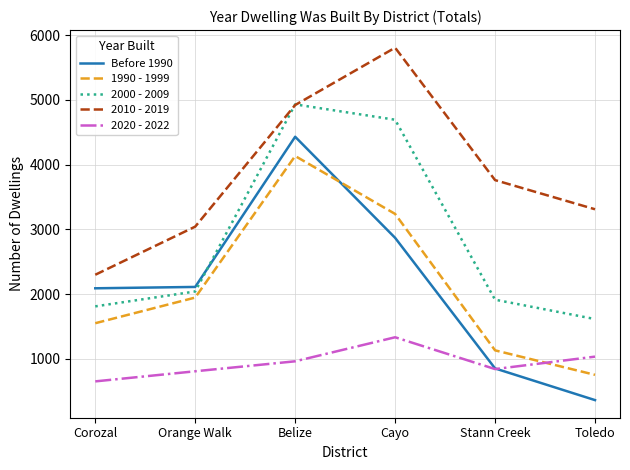

What is the average value of the 2000 - 2009 series?

2835